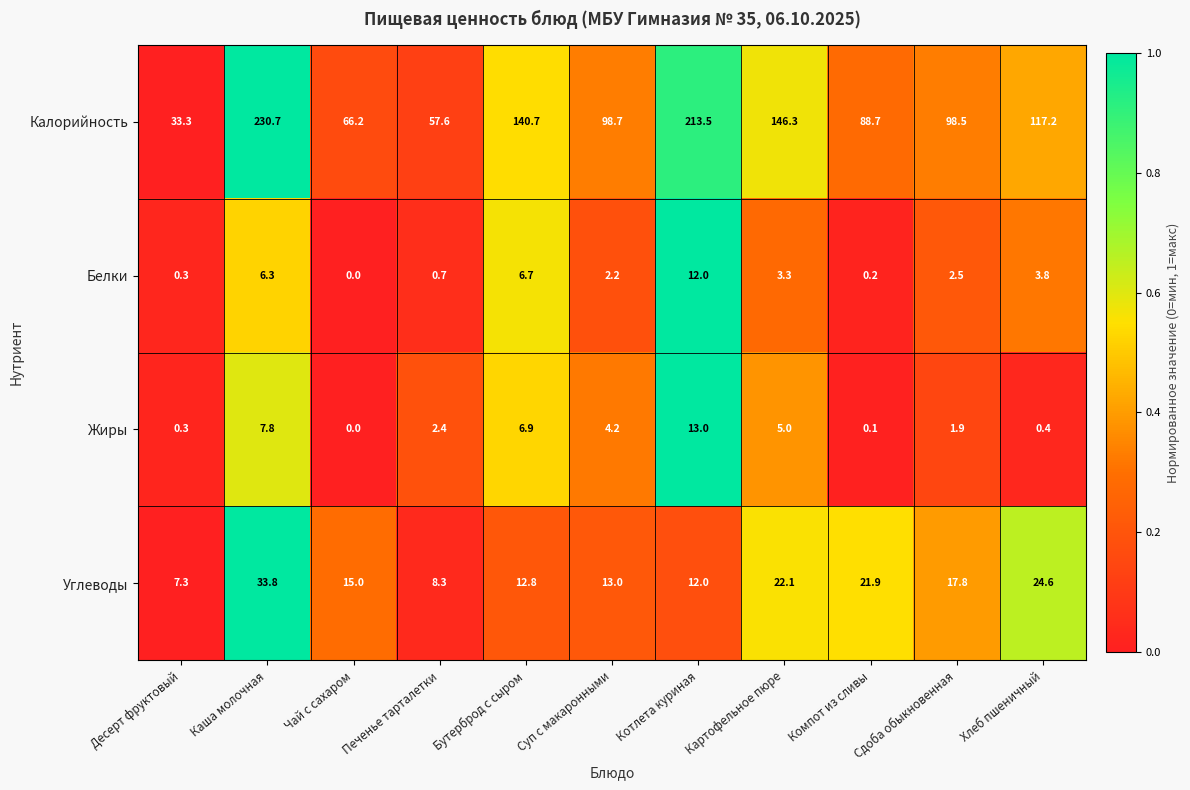

What is the total value across all series at Котлета куриная?

250.5